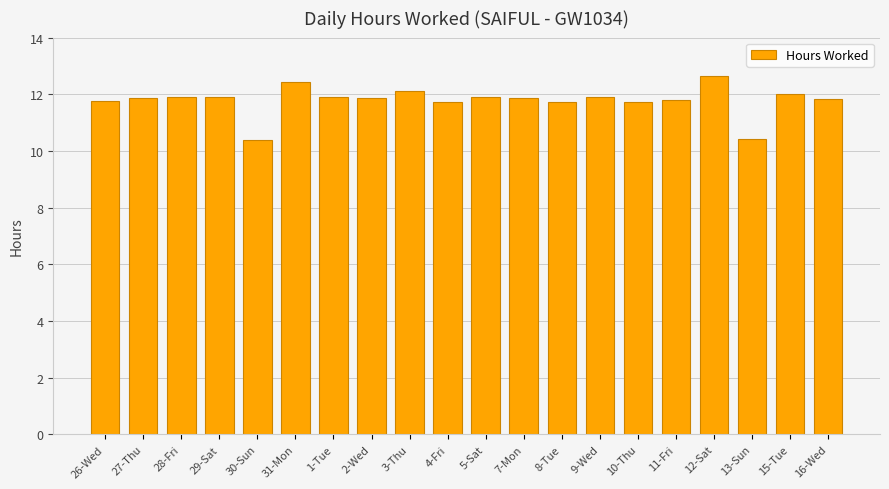

What is the maximum value shown in the chart?

12.6